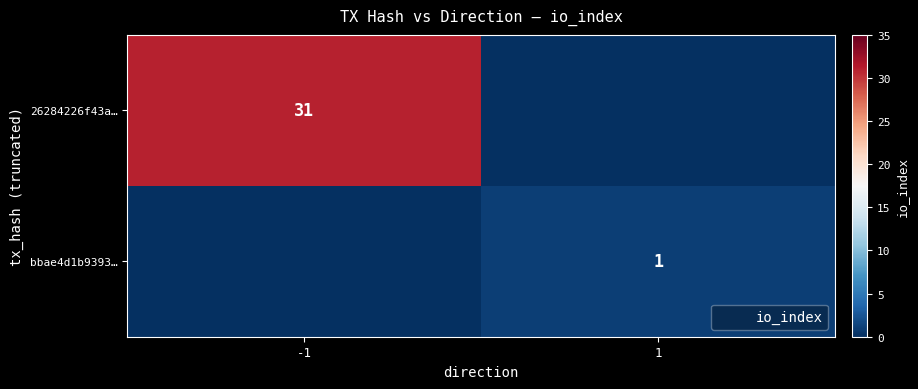

Which label corresponds to the smallest value in the chart?

1